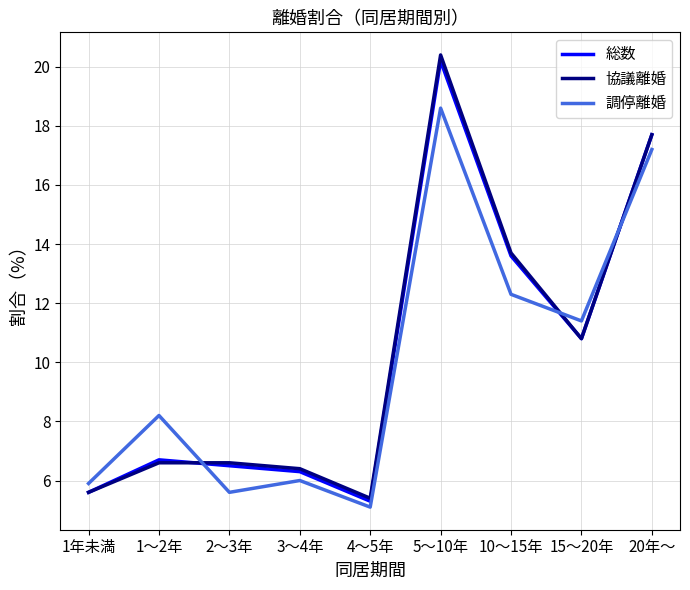

The value of 調停離婚 at 20年～ is 27.3. True or false?

False